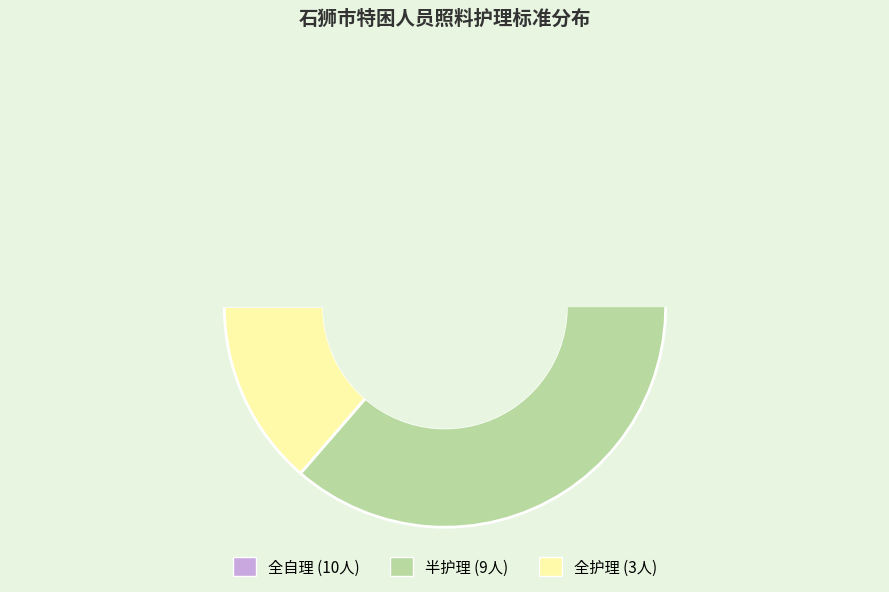

What is the total percentage of 半护理 and 全自理?

86.4%